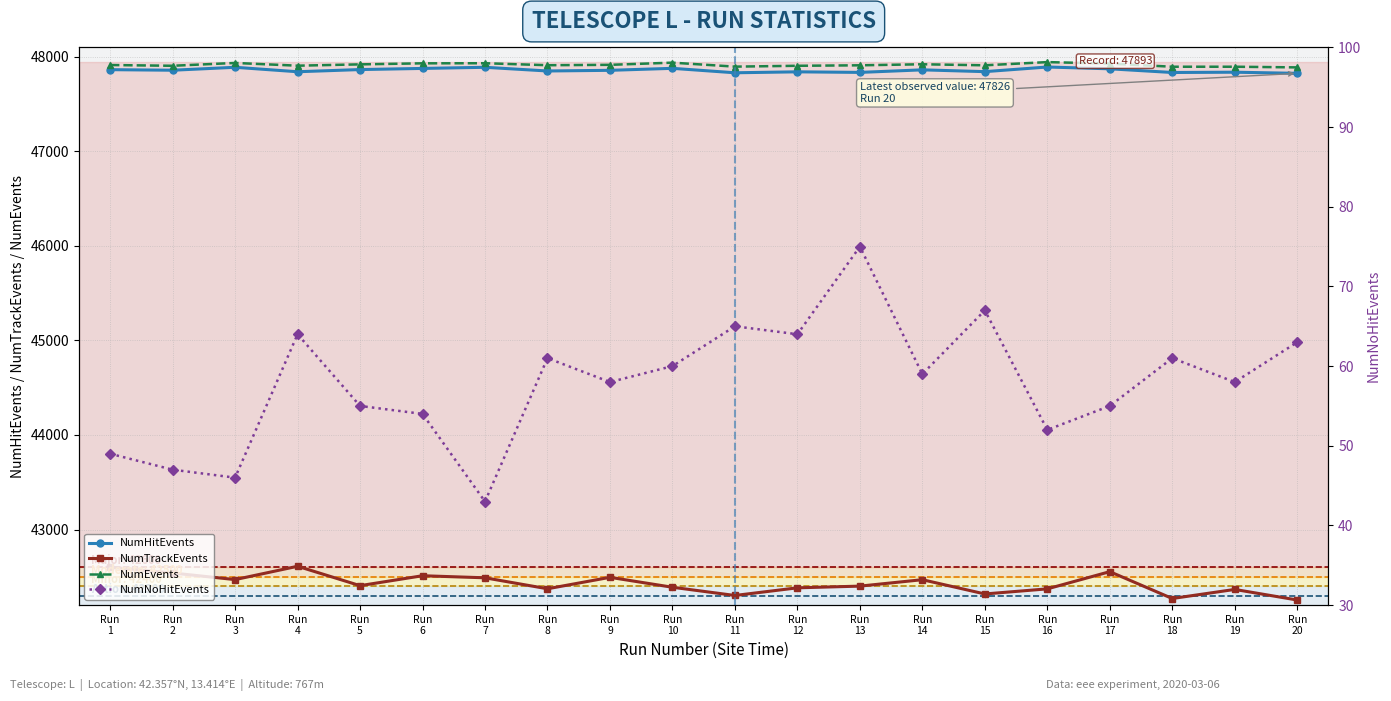

Where is NumHitEvents nearest to the value 47859?

Run
2